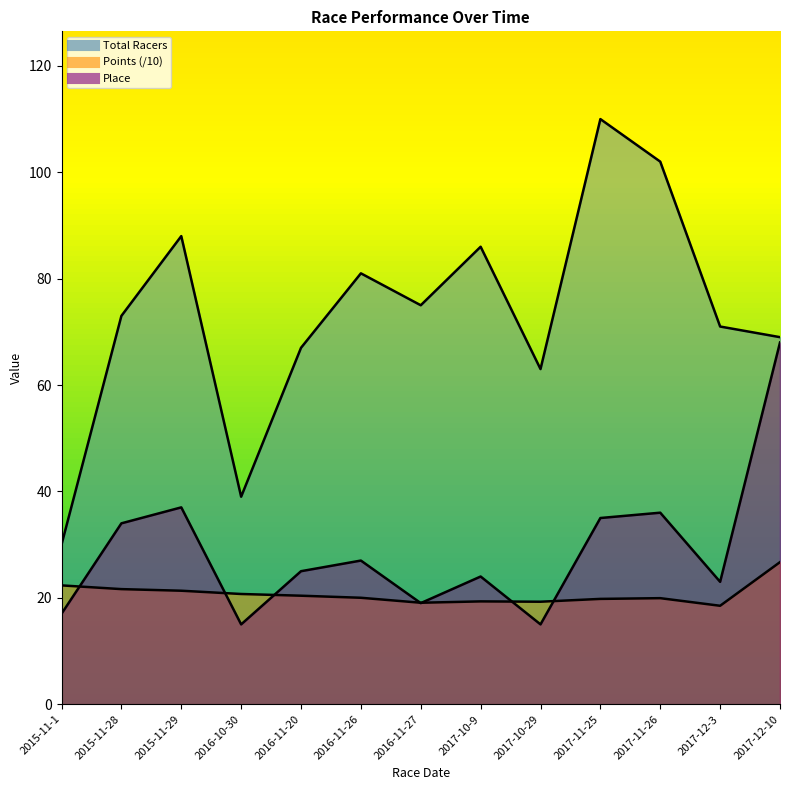

Where is the first local maximum for Place?

2015-11-29